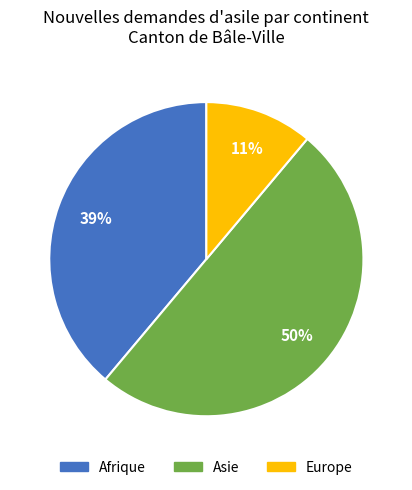

To the nearest percent, what is the average slice percentage?

33%